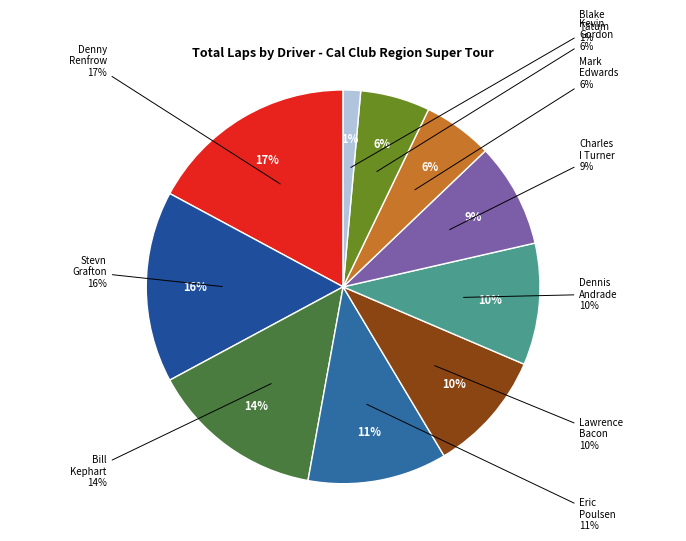

Which slice is the largest?

Denny Renfrow (FF)